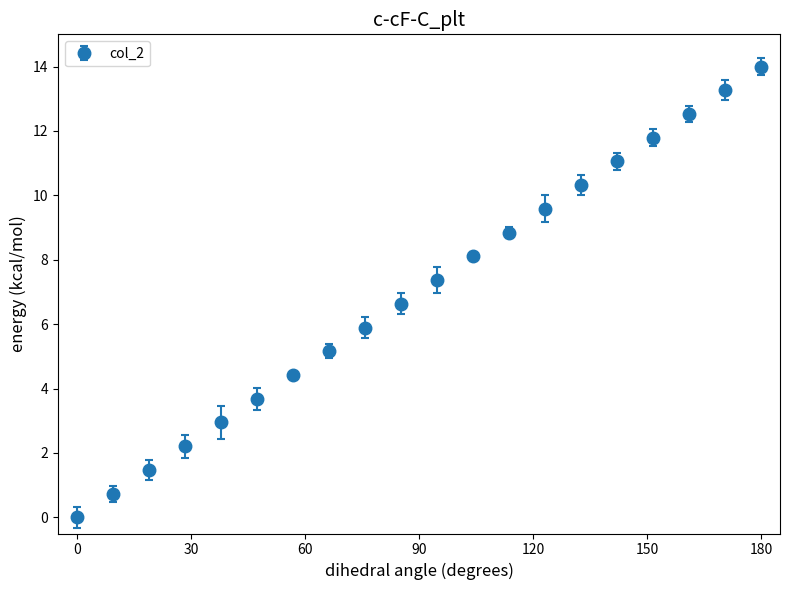

What is the value of the 13th point from the left?

8.8